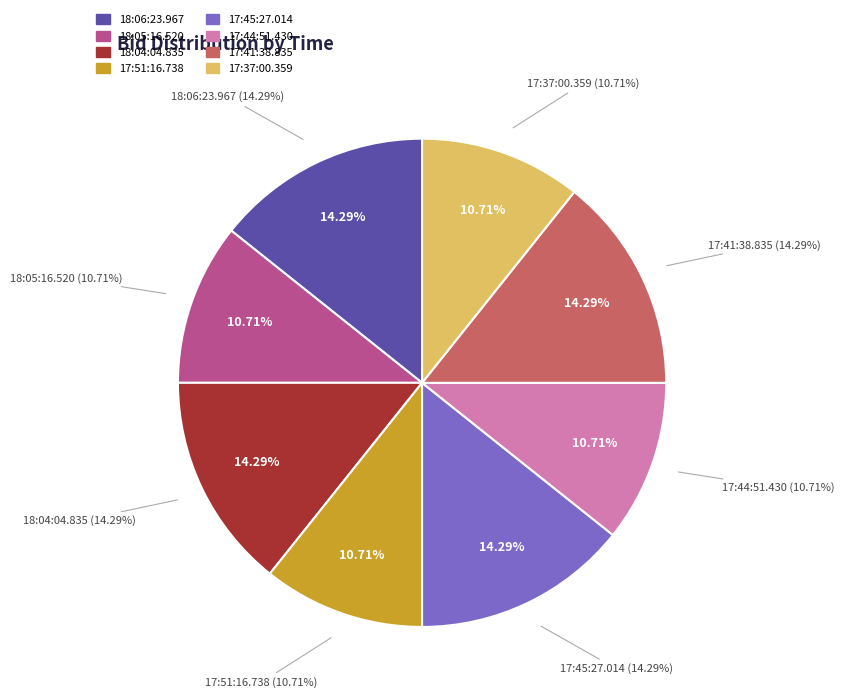

To the nearest percent, what portion does 17:41:38.835 represent?

14%